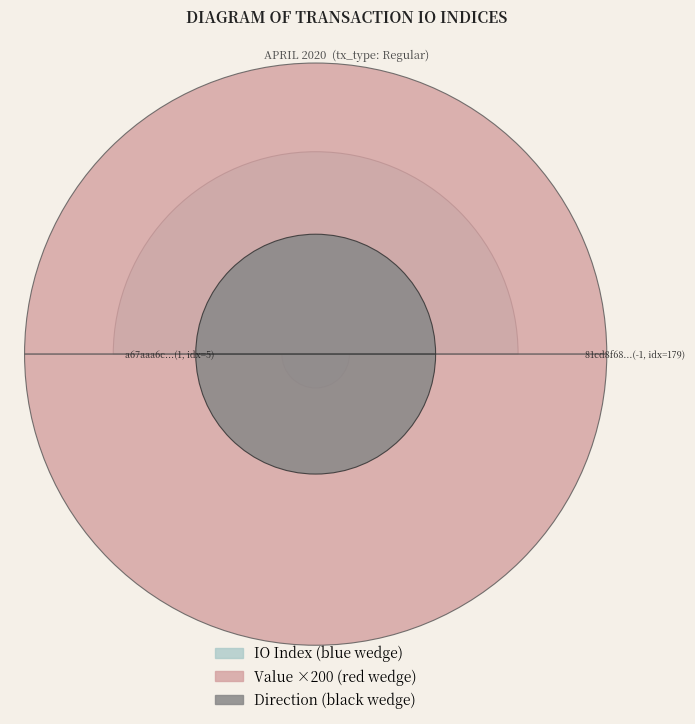

What is the spread (max minus min) of values at 0?

6.4